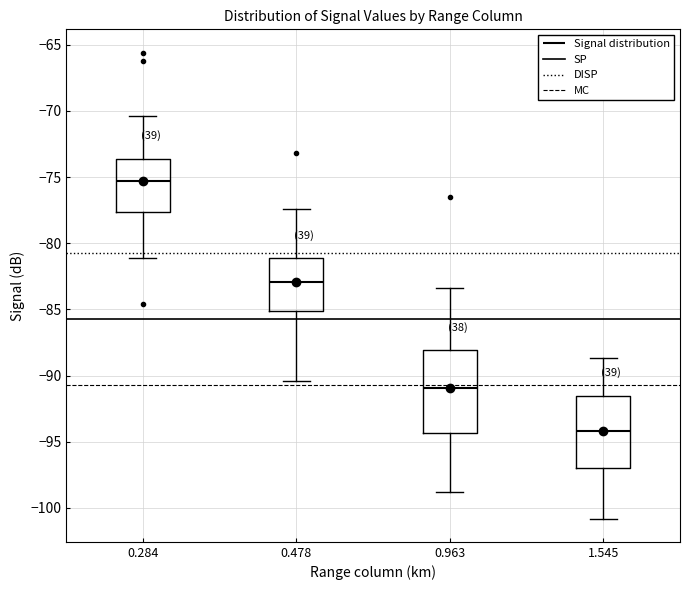

Which box has the highest median line?

0.284